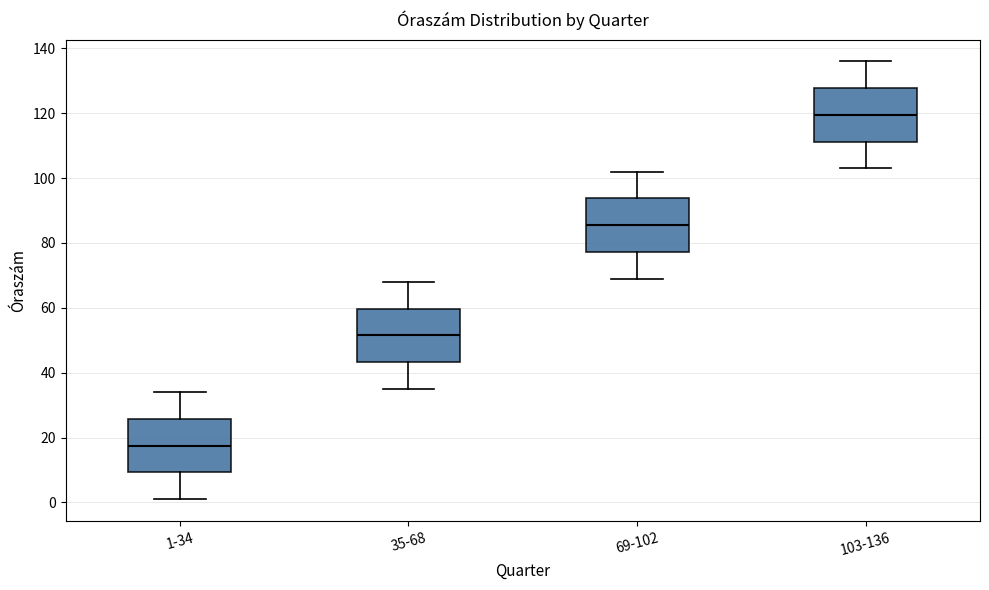

Reading left to right, transcribe this box plot: for each box, give where its median line is, the range the box spans, and where its two whiskers end, as read against the y-axis. The values are not printed on the chart, so give them approximately, as read against the axis.

1-34: median 18, box 10 to 26, whiskers 2 to 34
35-68: median 52, box 44 to 60, whiskers 36 to 68
69-102: median 86, box 78 to 94, whiskers 70 to 102
103-136: median 120, box 112 to 128, whiskers 104 to 136